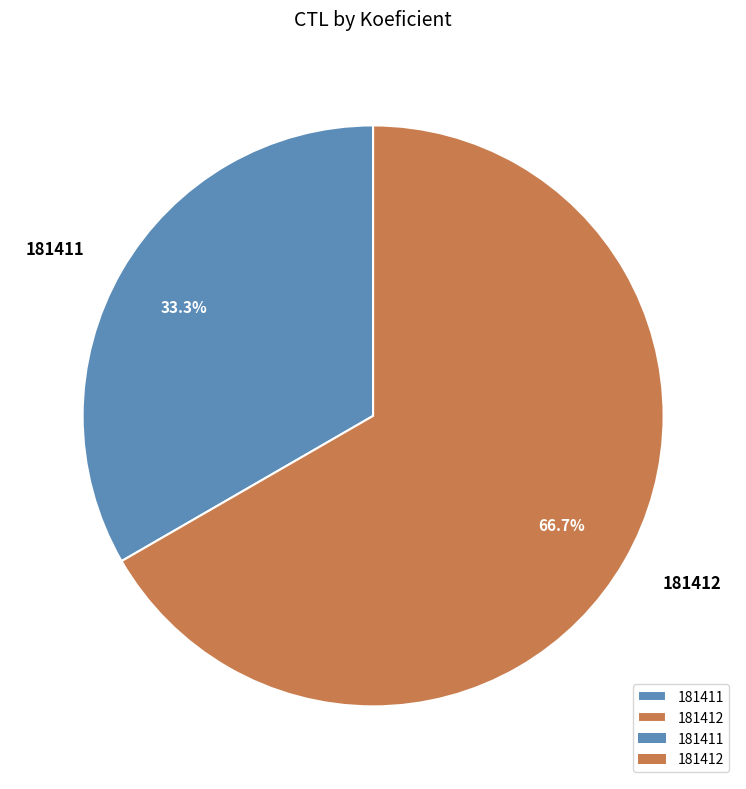

Rank the categories by value from highest to lowest.

181412, 181411